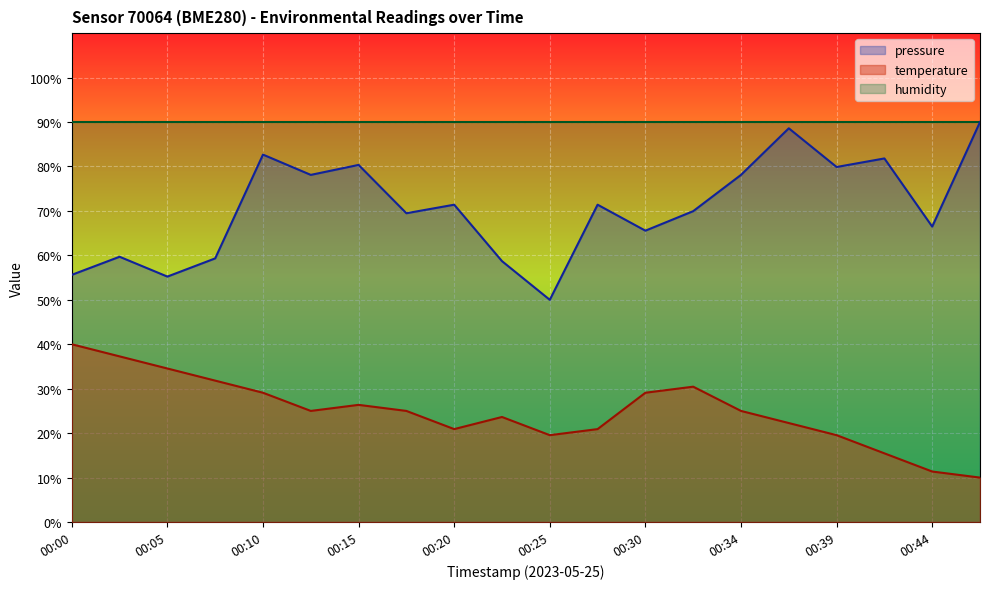

The value of pressure_norm at 00:27 is 104.6. True or false?

False